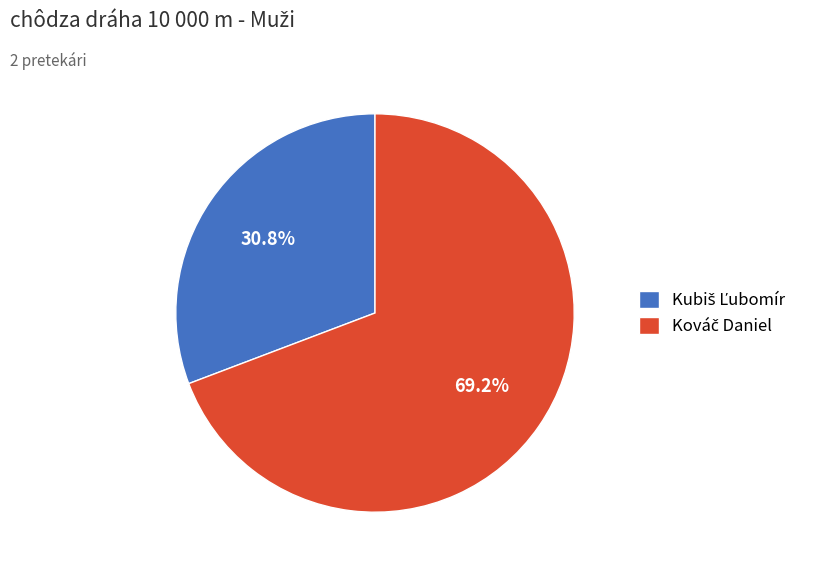

Is there a majority slice in this chart?

Yes